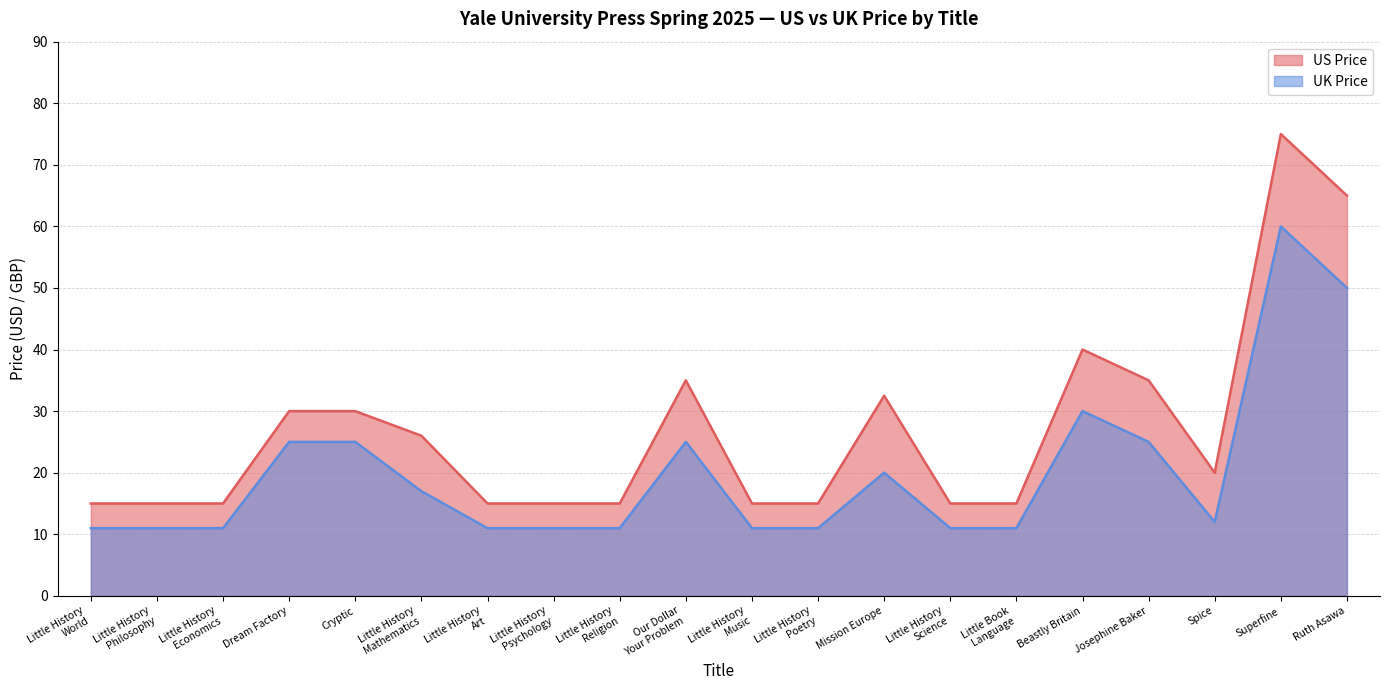

What position from the right is Little History
Science?

7